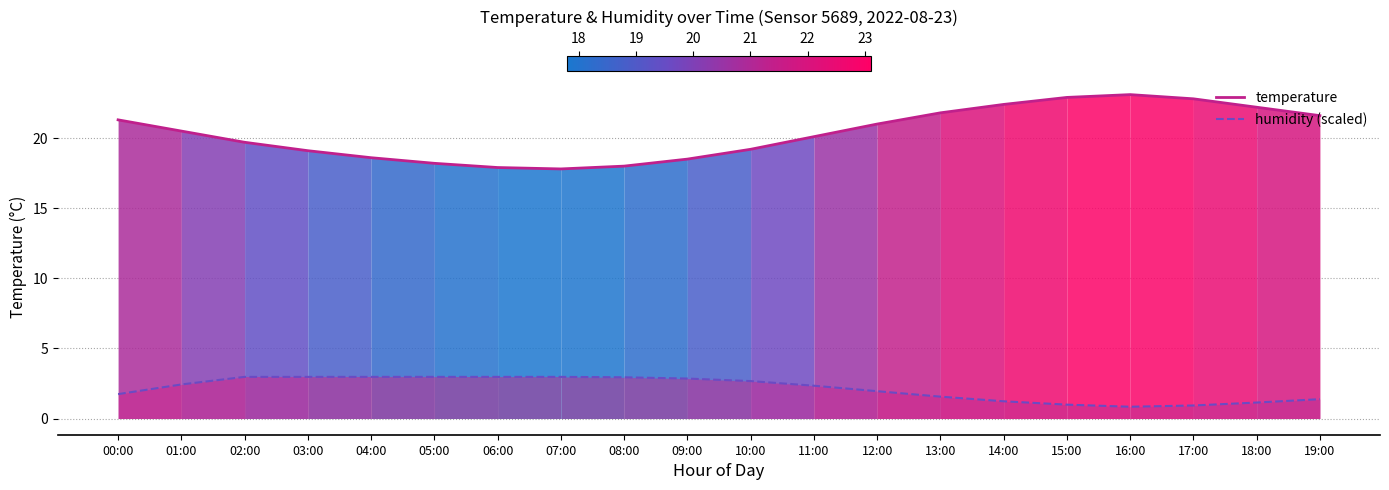

At which label is humidity_line closest to 1?

15:00